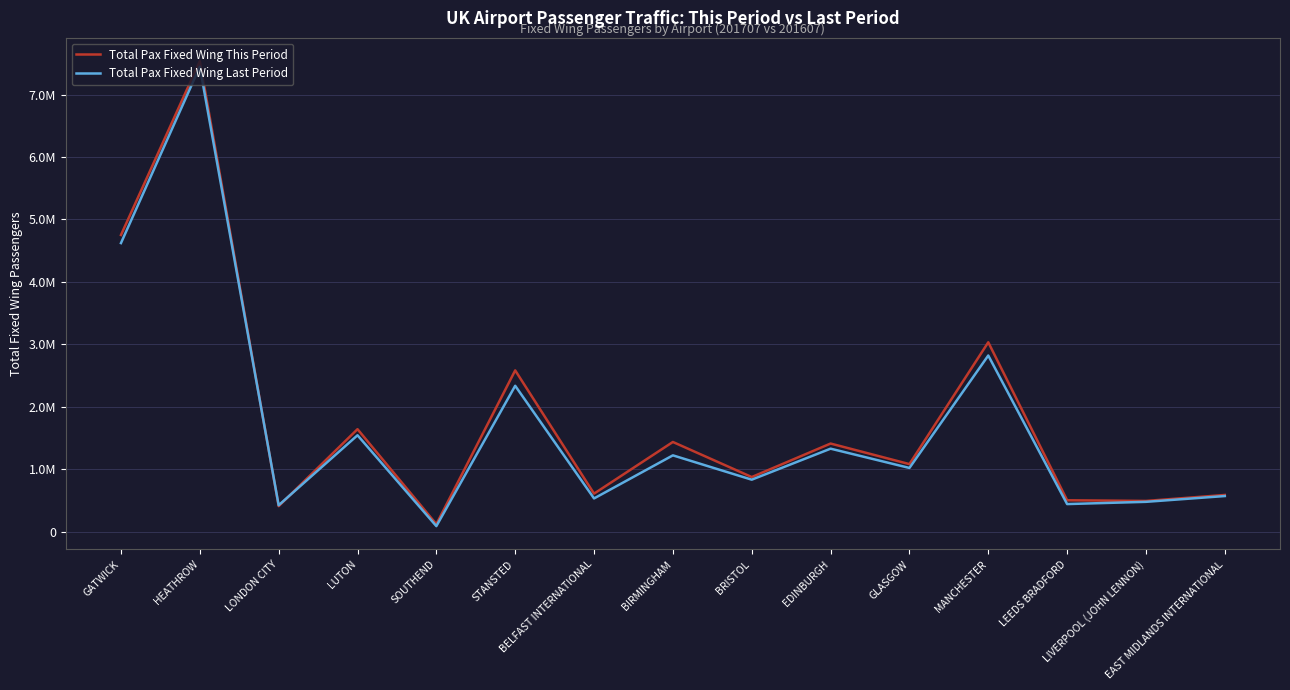

The Total Pax Fixed Wing This Period series shows 1641751 at LUTON. True or false?

True